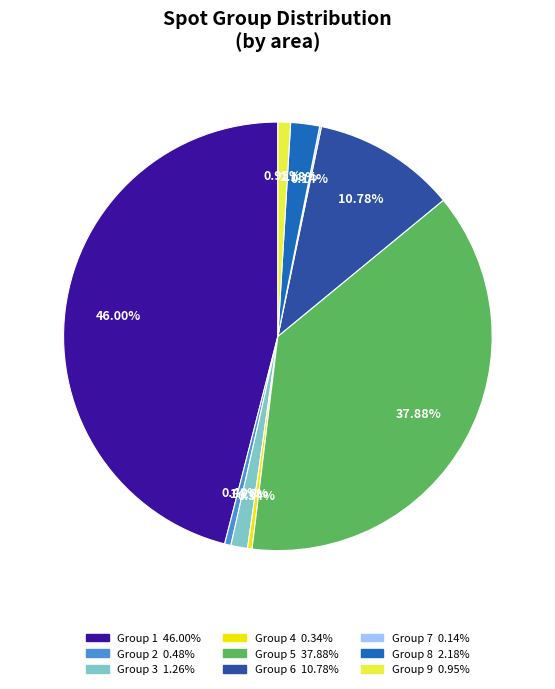

Is there any slice that represents more than half of the pie?

No